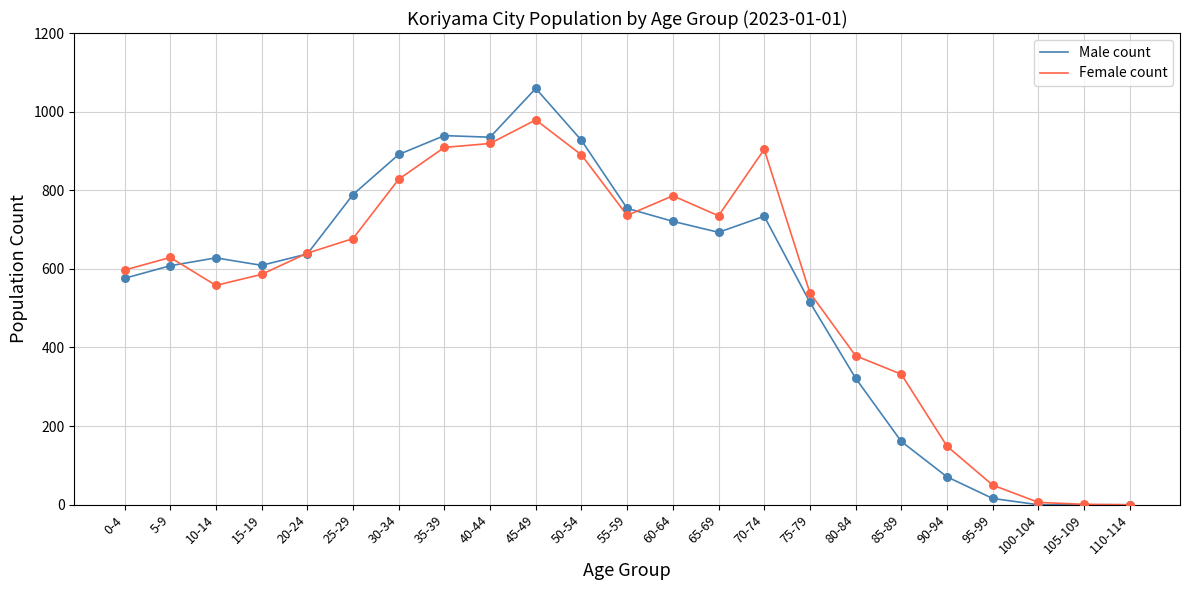

Which series changed the most between 70-74 and 105-109?

Female count